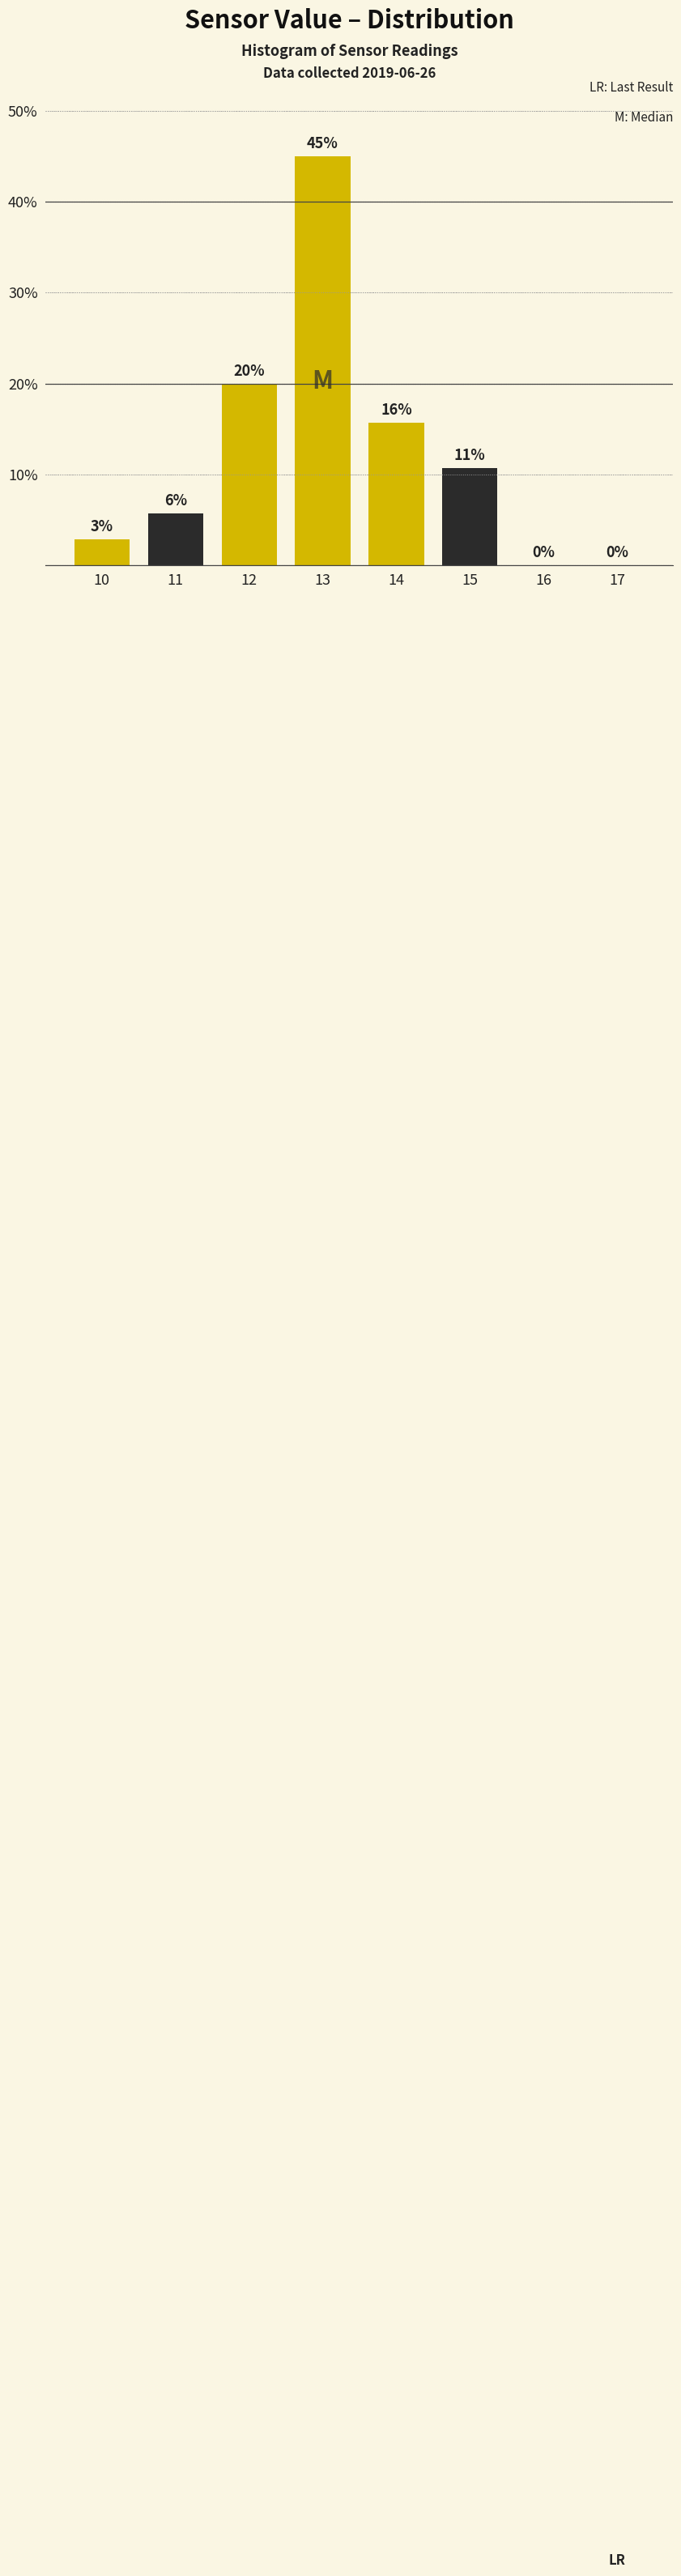

True or false: the data shows 18.4 at 17.

False